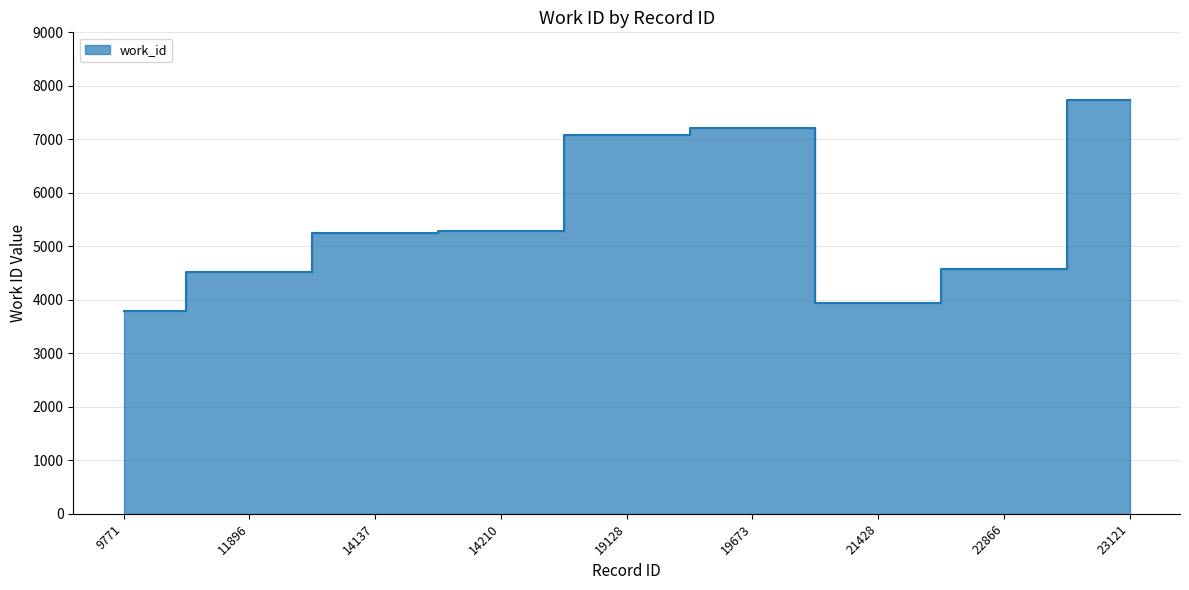

Which category has the highest value across all series?

23121